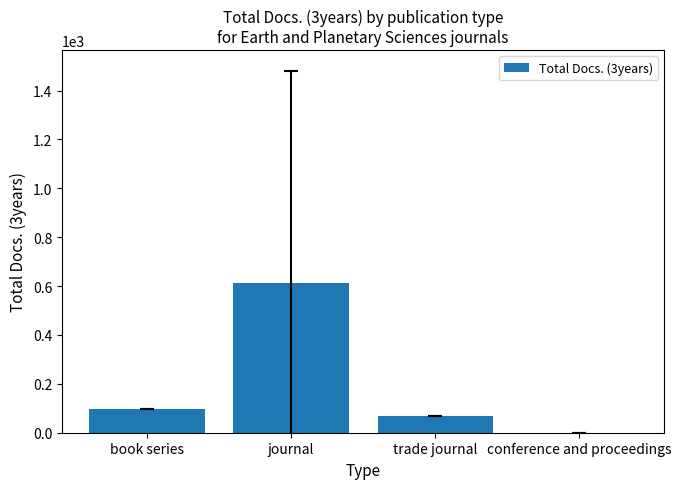

What is the greatest value displayed?

612.2